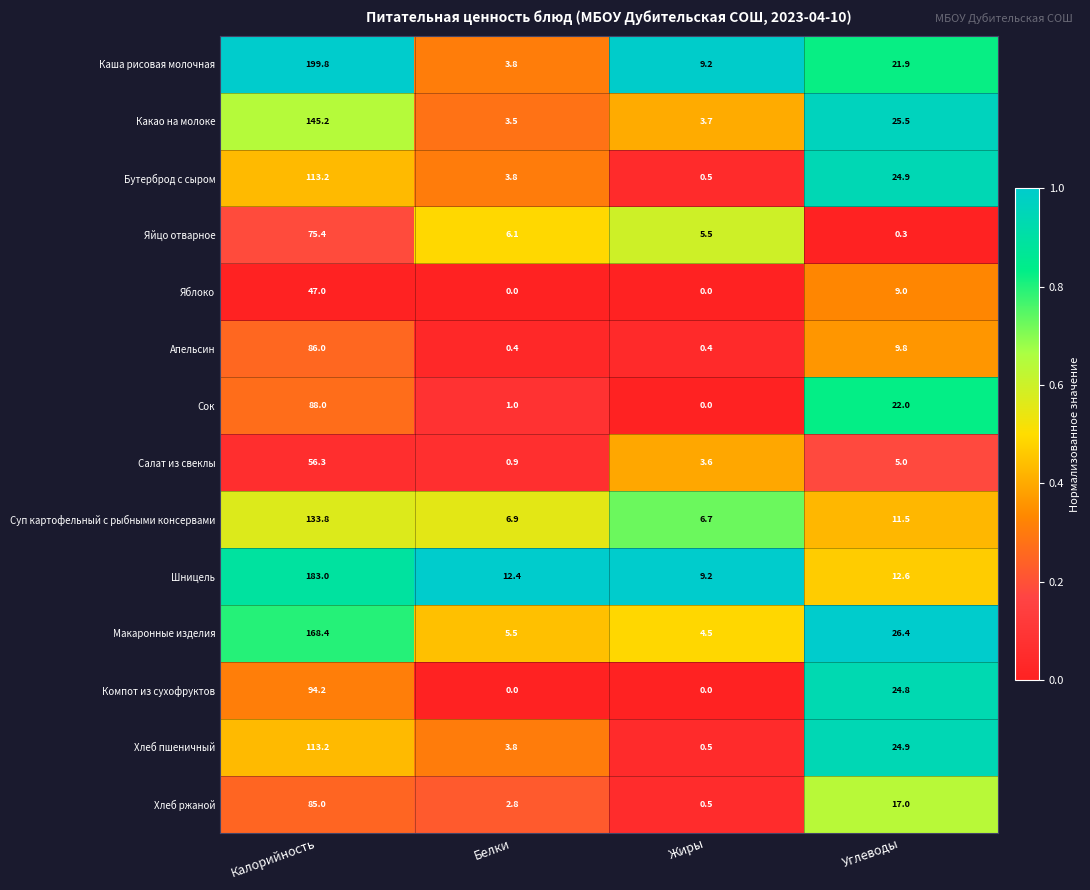

Which series has the largest total across all categories?

Каша рисовая молочная